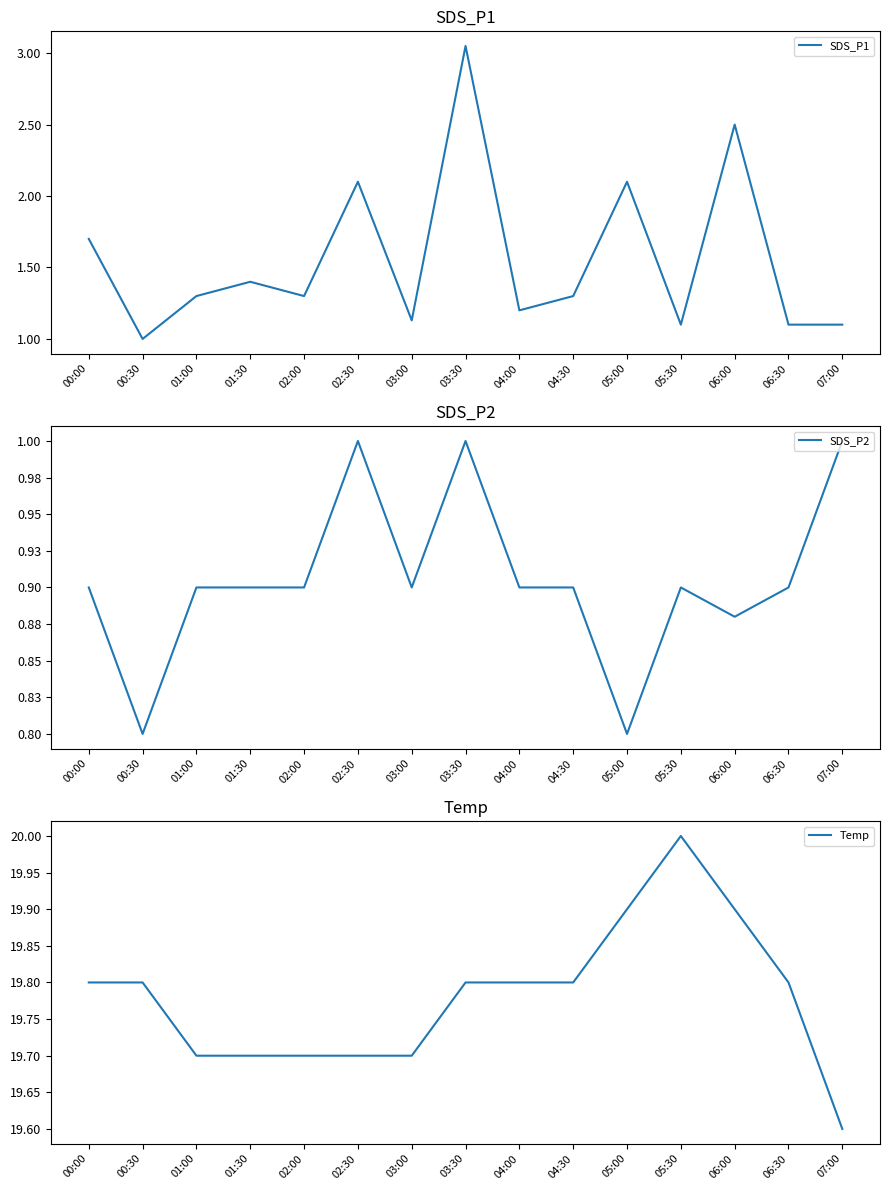

How many interior local peaks does the SDS_P2 series have?

3